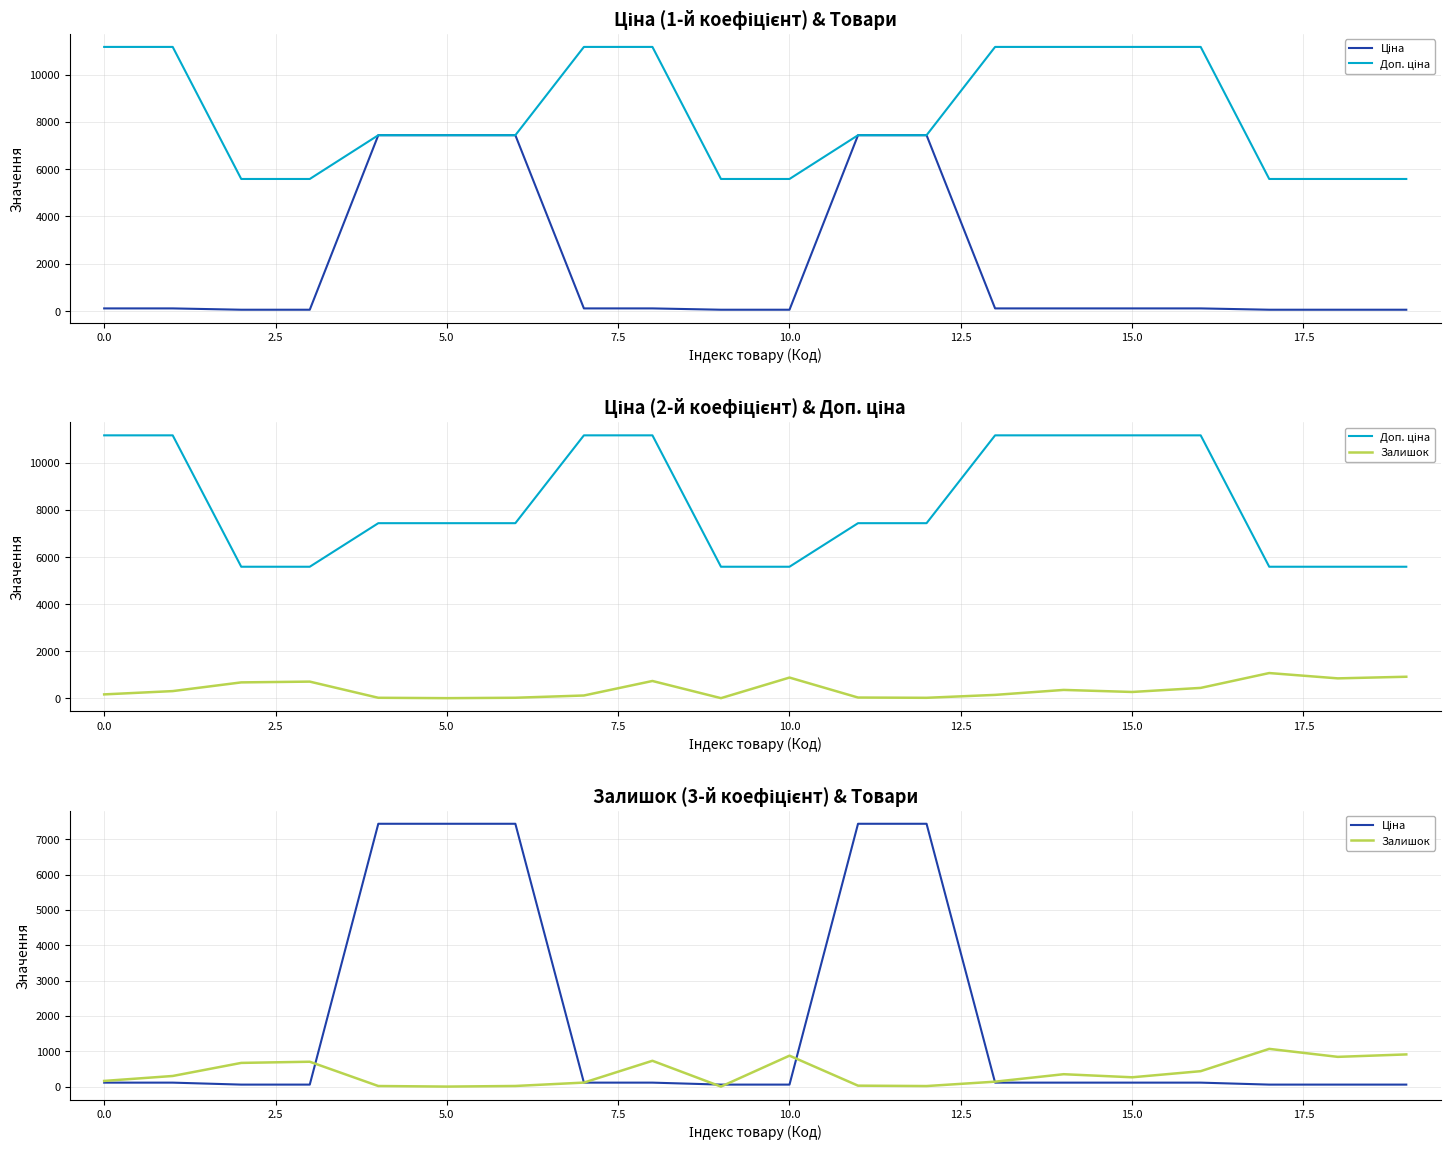

Which series has the largest total across all categories?

Доп. ціна